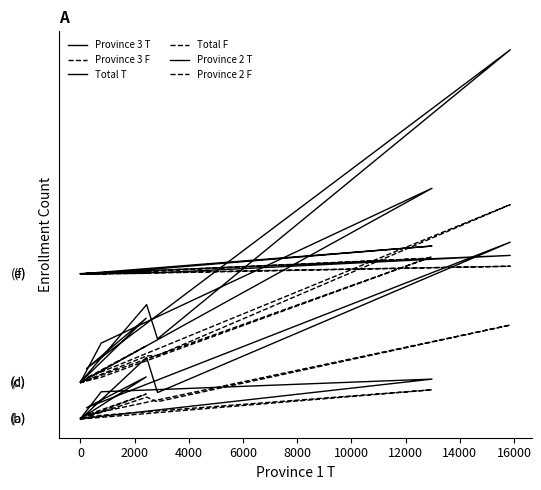

Reading left to right, what are all the values shown in this chart?

Province 3 T: 661	241	16566	11344	259	17468	4736	73074	11009	25521	0
Province 3 F: 230	81	12163	1637	108	10396	1734	38870	7235	9118	0
Total T: 15661	15241	95325	31442	15259	41703	20887	152465	33183	47304	15283
Total F: 15230	15081	67064	17322	15108	30261	17006	88586	26335	26095	15059
Province 2 T: 60000	60000	71485	60191	60000	60710	60222	67618	60424	60782	60117
Province 2 F: 60000	60000	66490	60023	60000	60250	60049	63146	60373	60204	60024